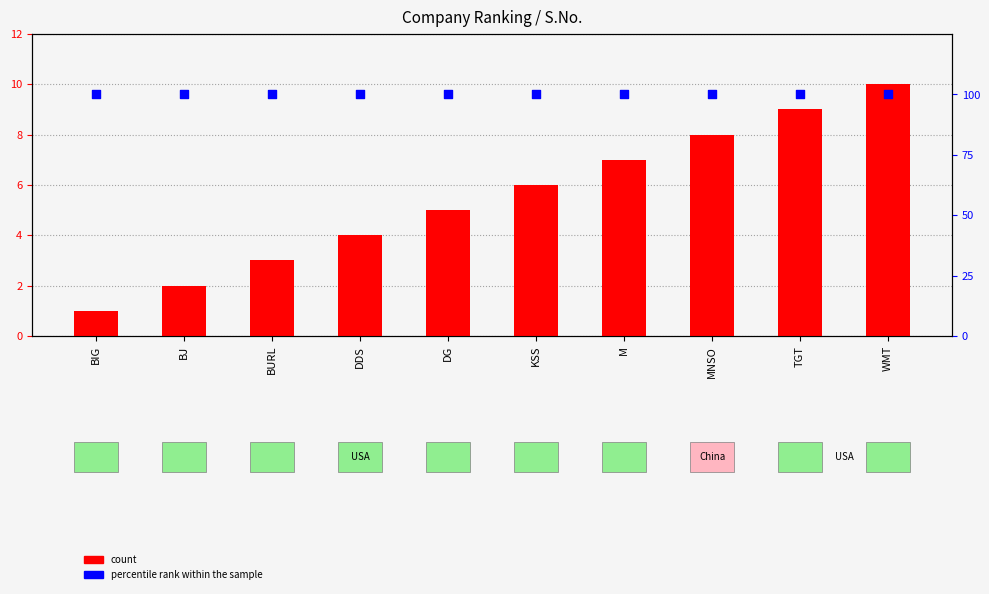

What is the total value across all series at WMT?

110